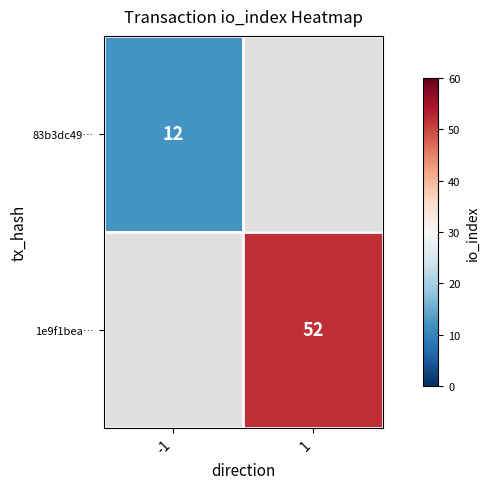

What is the greatest value displayed?

52.0